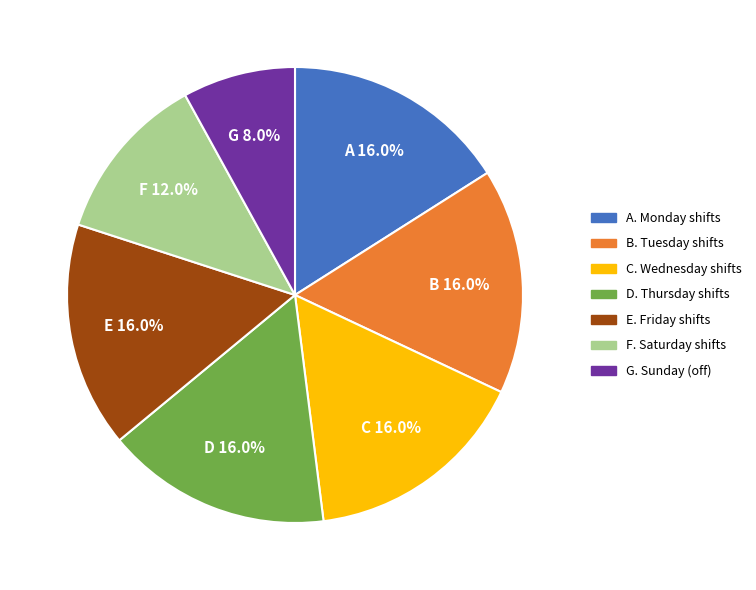

Is there a majority slice in this chart?

No